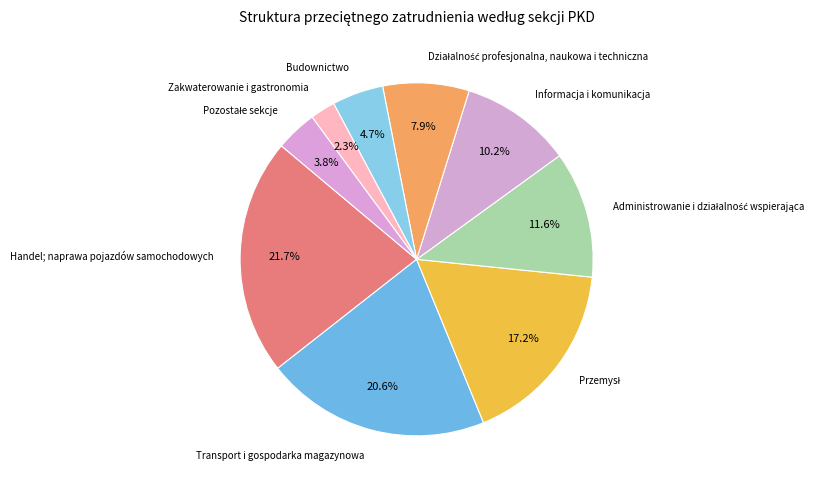

Is it true that Budownictwo is 5% of the pie?

True